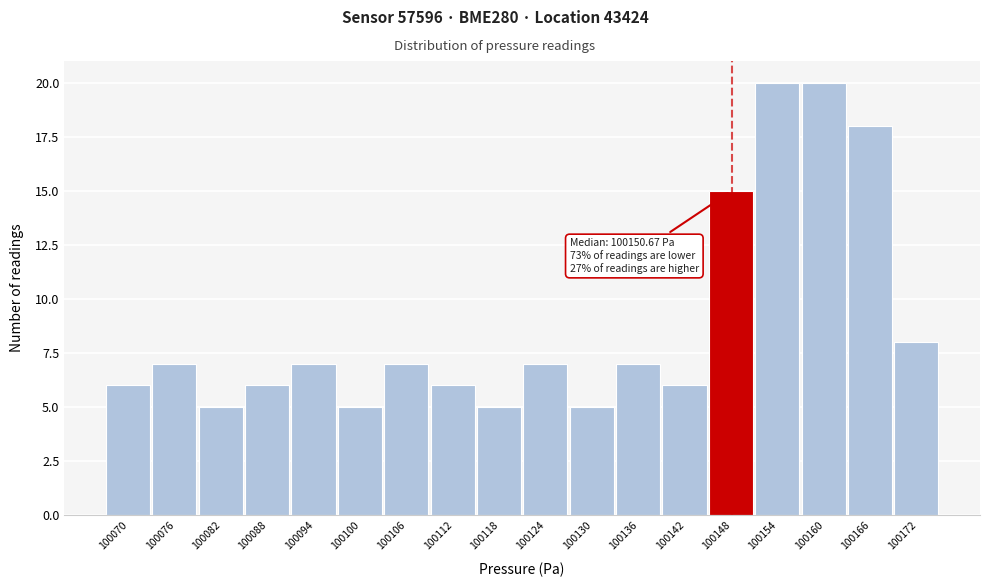

Reading left to right, transcribe all the data shown in this chart.

6	7	5	6	7	5	7	6	5	7	5	7	6	15	20	20	18	8